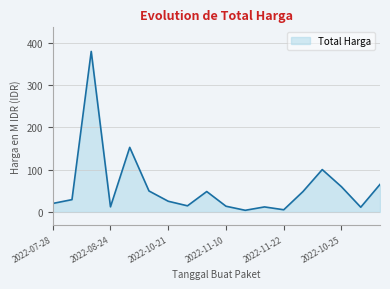

What is the greatest value displayed?

379.1